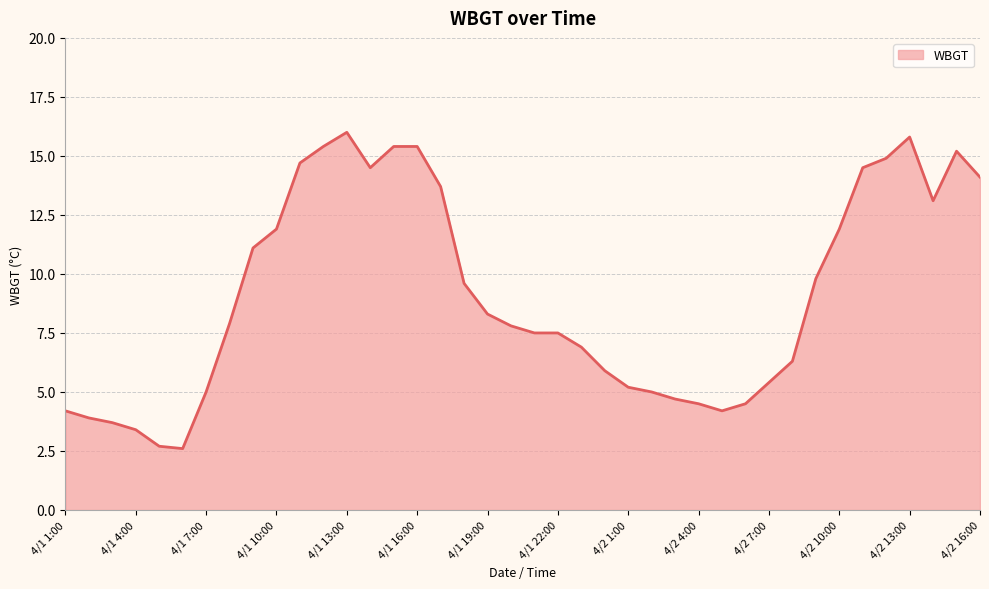

True or false: the data has more than 0 interior local peaks.

True